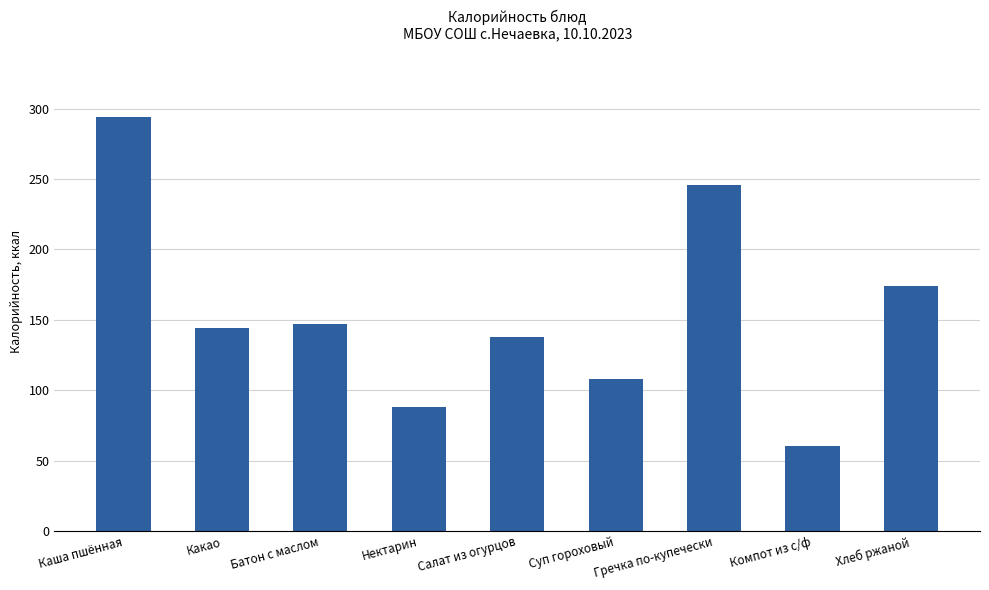

Does the chart contain any negative values?

No